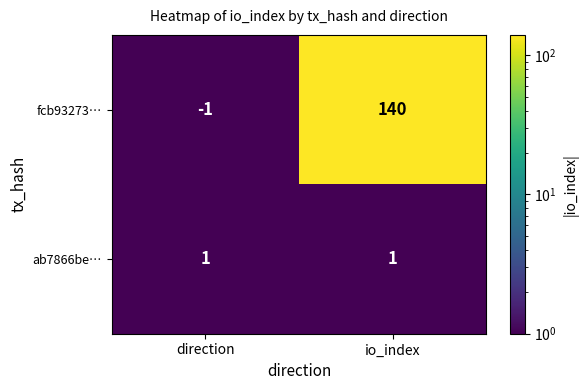

What is the difference between the fcb93273… values at direction and io_index?

141